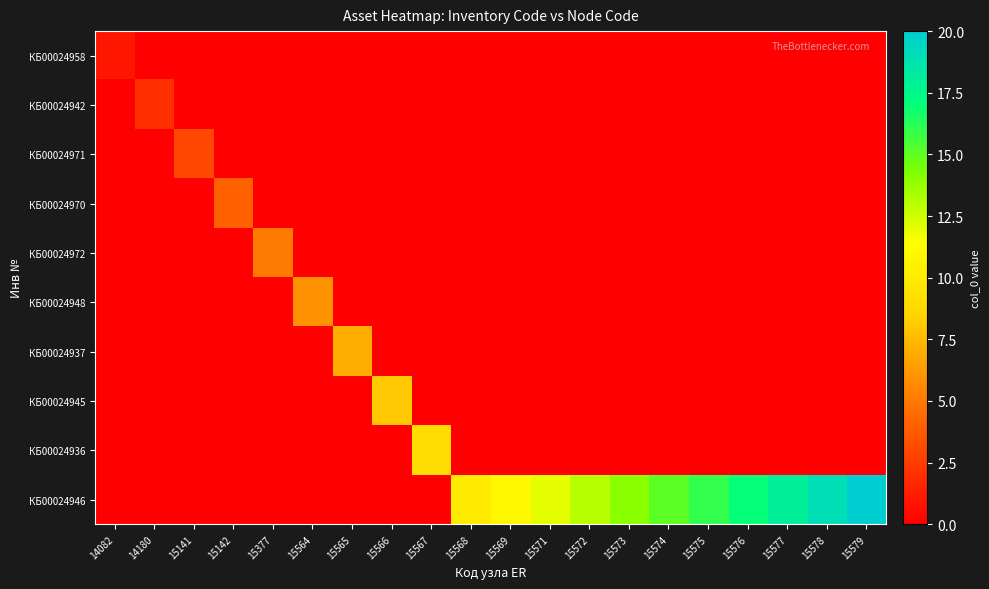

Which series has the widest spread of values?

КБ00024946